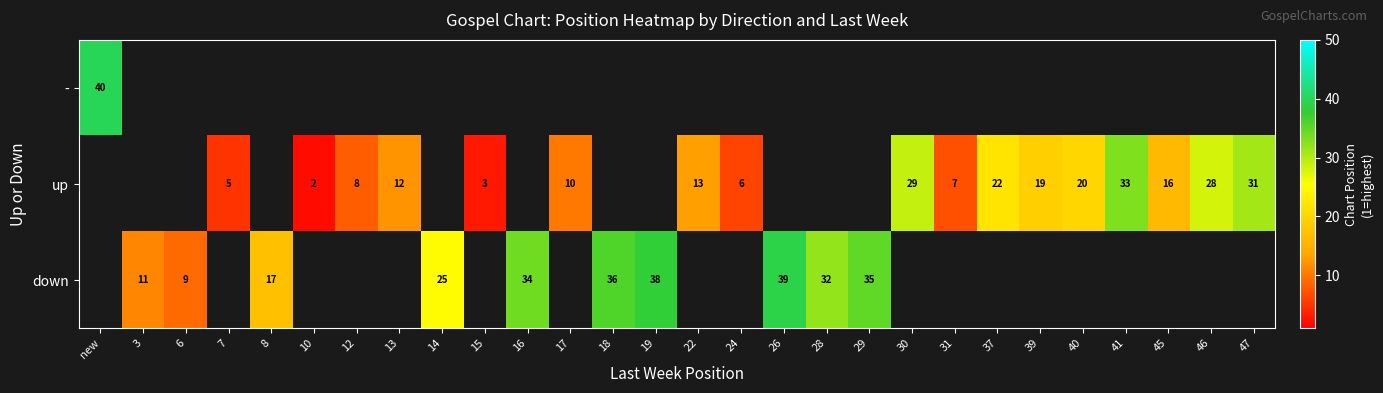

How many series are shown in this chart?

3